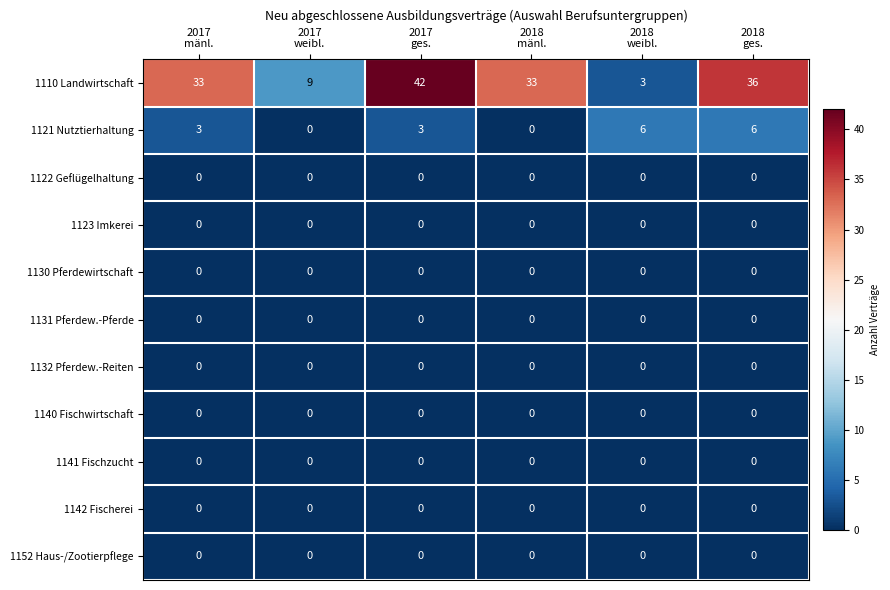

What is the average value of the 1121 Nutztierhaltung series?

3